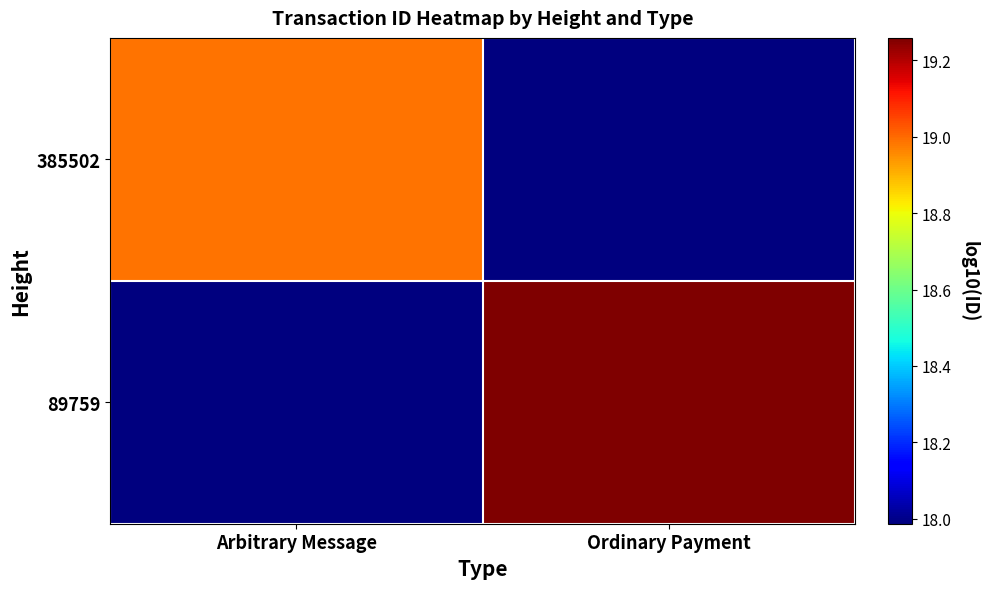

Reading left to right, list all the values displayed in this chart.

385502: Arbitrary Message=19.0	Ordinary Payment=18.0
89759: Arbitrary Message=18.0	Ordinary Payment=19.3